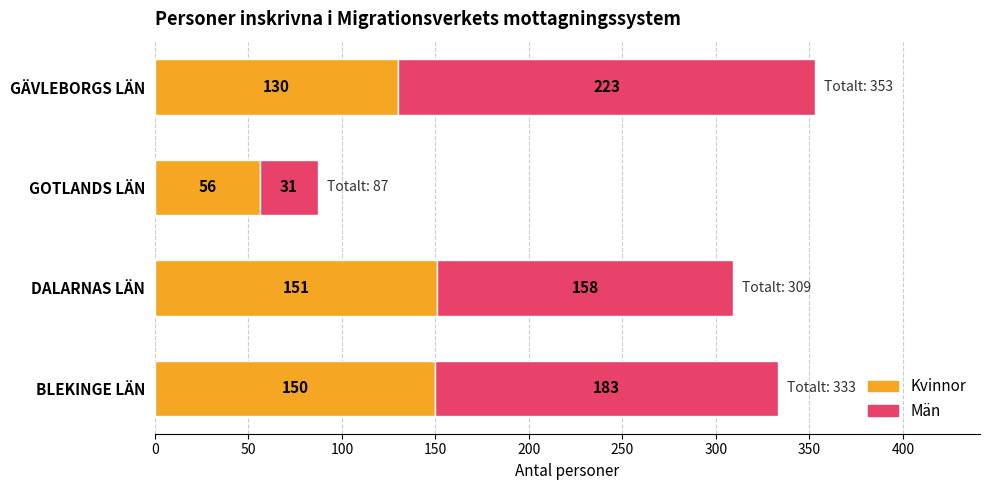

What value does the Kvinnor series have at BLEKINGE LÄN, to the nearest 10?

150